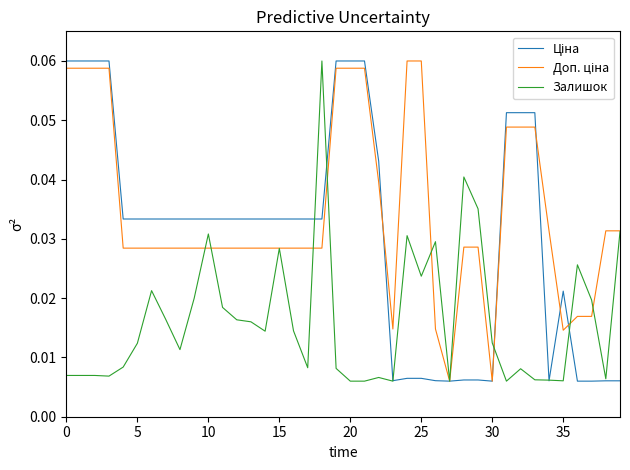

How many Ціна values are between 0 and 1?

40